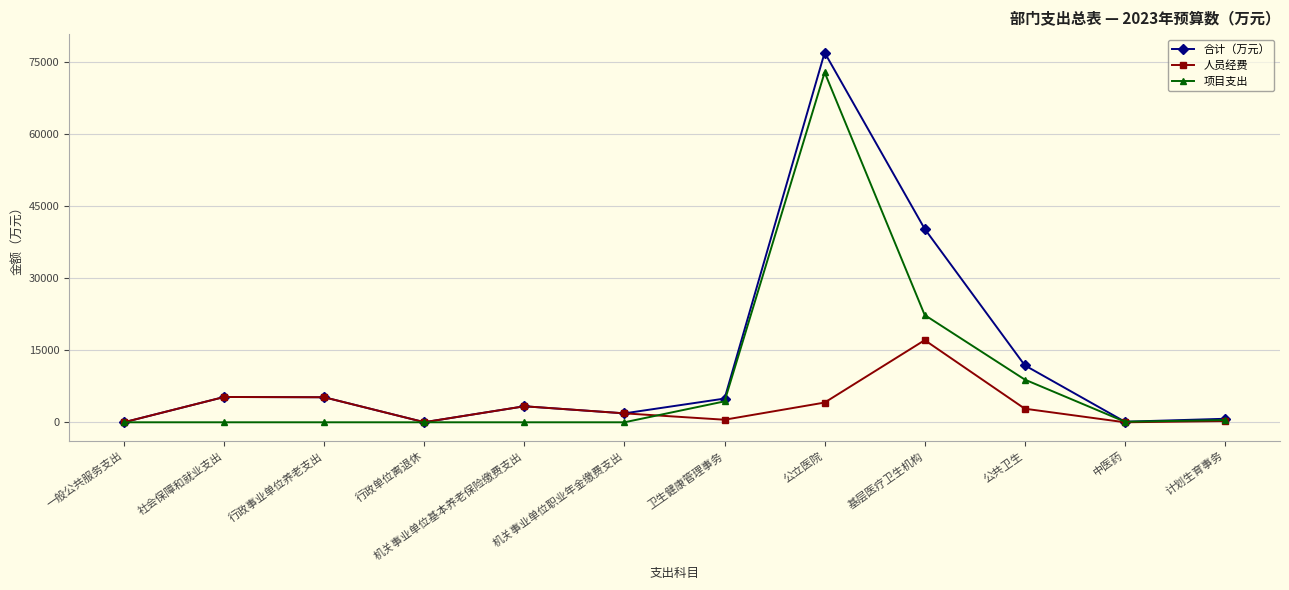

At which category does the chart reach its peak across all series?

公立医院